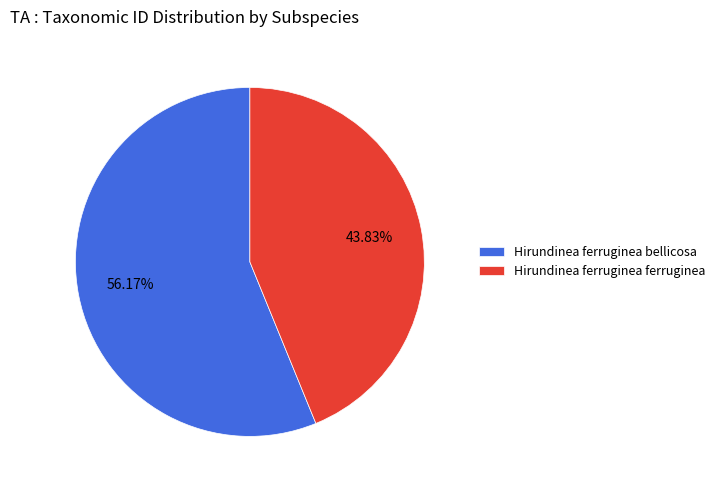

How many segments does this pie chart have?

2